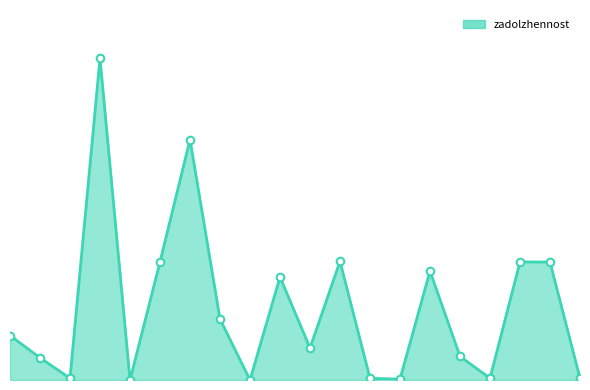

Does the chart have visible grid lines?

No